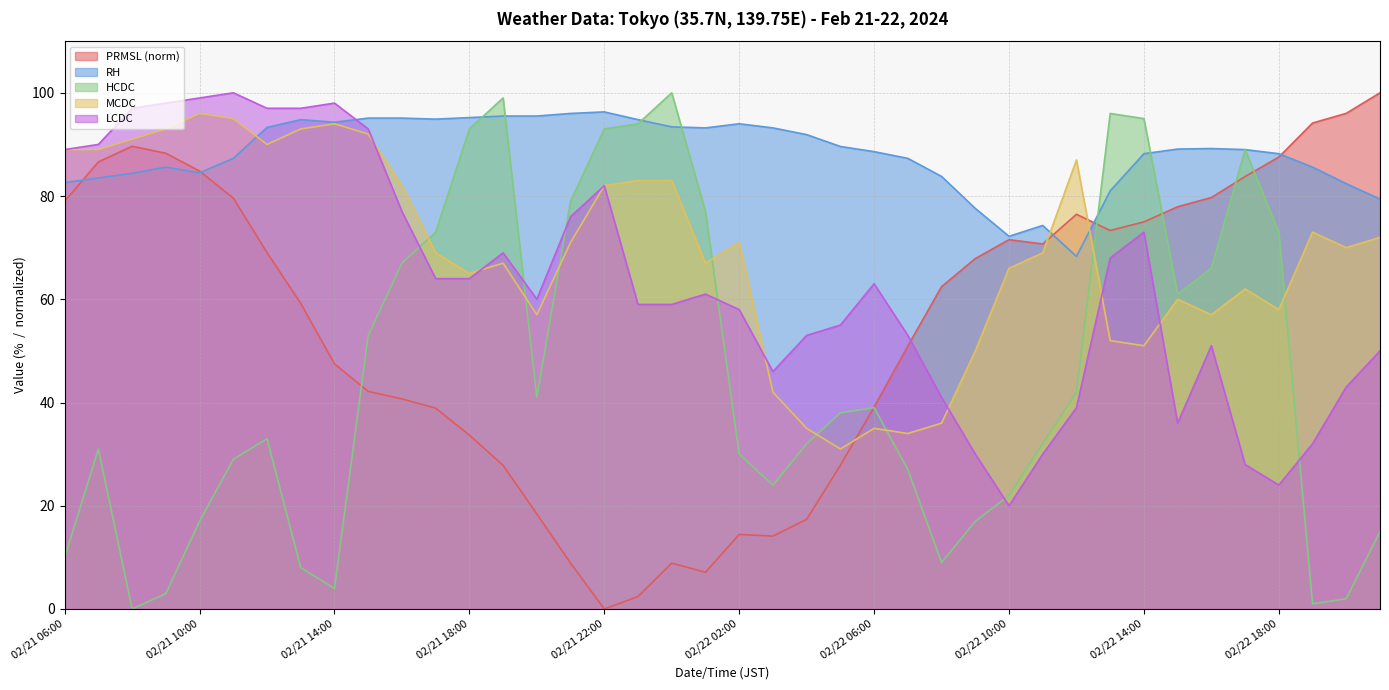

Reading right to left, list all the values displayed in this chart.

PRMSL: 02/22 21:00=100.0	02/22 20:00=96.0	02/22 19:00=94.1	02/22 18:00=87.6	02/22 17:00=83.8	02/22 16:00=79.7	02/22 15:00=77.9	02/22 14:00=75.0	02/22 13:00=73.3	02/22 12:00=76.5	02/22 11:00=70.7	02/22 10:00=71.5	02/22 09:00=67.9	02/22 08:00=62.4	02/22 07:00=50.9	02/22 06:00=39.1	02/22 05:00=27.8	02/22 04:00=17.4	02/22 03:00=14.1	02/22 02:00=14.4	02/22 01:00=7.1	02/22 00:00=8.9	02/21 23:00=2.4	02/21 22:00=0.0	02/21 21:00=8.9	02/21 20:00=18.4	02/21 19:00=27.8	02/21 18:00=33.7	02/21 17:00=38.9	02/21 16:00=40.7	02/21 15:00=42.2	02/21 14:00=47.5	02/21 13:00=59.2	02/21 12:00=69.0	02/21 11:00=79.6	02/21 10:00=84.8	02/21 09:00=88.3	02/21 08:00=89.6	02/21 07:00=86.6	02/21 06:00=79.0
RH: 02/22 21:00=79.4	02/22 20:00=82.4	02/22 19:00=85.6	02/22 18:00=88.2	02/22 17:00=89.0	02/22 16:00=89.2	02/22 15:00=89.1	02/22 14:00=88.2	02/22 13:00=81.0	02/22 12:00=68.3	02/22 11:00=74.3	02/22 10:00=72.2	02/22 09:00=77.6	02/22 08:00=83.8	02/22 07:00=87.3	02/22 06:00=88.6	02/22 05:00=89.6	02/22 04:00=91.9	02/22 03:00=93.2	02/22 02:00=94.0	02/22 01:00=93.2	02/22 00:00=93.4	02/21 23:00=94.8	02/21 22:00=96.3	02/21 21:00=96.0	02/21 20:00=95.5	02/21 19:00=95.5	02/21 18:00=95.2	02/21 17:00=94.9	02/21 16:00=95.1	02/21 15:00=95.1	02/21 14:00=94.3	02/21 13:00=94.8	02/21 12:00=93.3	02/21 11:00=87.3	02/21 10:00=84.5	02/21 09:00=85.6	02/21 08:00=84.4	02/21 07:00=83.5	02/21 06:00=82.6
HCDC: 02/22 21:00=15.0	02/22 20:00=2.0	02/22 19:00=1.0	02/22 18:00=73.0	02/22 17:00=89.0	02/22 16:00=66.0	02/22 15:00=61.0	02/22 14:00=95.0	02/22 13:00=96.0	02/22 12:00=42.0	02/22 11:00=32.0	02/22 10:00=22.0	02/22 09:00=17.0	02/22 08:00=9.0	02/22 07:00=27.0	02/22 06:00=39.0	02/22 05:00=38.0	02/22 04:00=32.0	02/22 03:00=24.0	02/22 02:00=30.0	02/22 01:00=77.0	02/22 00:00=100.0	02/21 23:00=94.0	02/21 22:00=93.0	02/21 21:00=79.0	02/21 20:00=41.0	02/21 19:00=99.0	02/21 18:00=93.0	02/21 17:00=73.0	02/21 16:00=67.0	02/21 15:00=53.0	02/21 14:00=4.0	02/21 13:00=8.0	02/21 12:00=33.0	02/21 11:00=29.0	02/21 10:00=17.0	02/21 09:00=3.0	02/21 08:00=0.0	02/21 07:00=31.0	02/21 06:00=10.0
MCDC: 02/22 21:00=72.0	02/22 20:00=70.0	02/22 19:00=73.0	02/22 18:00=58.0	02/22 17:00=62.0	02/22 16:00=57.0	02/22 15:00=60.0	02/22 14:00=51.0	02/22 13:00=52.0	02/22 12:00=87.0	02/22 11:00=69.0	02/22 10:00=66.0	02/22 09:00=50.0	02/22 08:00=36.0	02/22 07:00=34.0	02/22 06:00=35.0	02/22 05:00=31.0	02/22 04:00=35.0	02/22 03:00=42.0	02/22 02:00=71.0	02/22 01:00=67.0	02/22 00:00=83.0	02/21 23:00=83.0	02/21 22:00=82.0	02/21 21:00=71.0	02/21 20:00=57.0	02/21 19:00=67.0	02/21 18:00=65.0	02/21 17:00=69.0	02/21 16:00=82.0	02/21 15:00=92.0	02/21 14:00=94.0	02/21 13:00=93.0	02/21 12:00=90.0	02/21 11:00=95.0	02/21 10:00=96.0	02/21 09:00=93.0	02/21 08:00=91.0	02/21 07:00=89.0	02/21 06:00=89.0
LCDC: 02/22 21:00=50.0	02/22 20:00=43.0	02/22 19:00=32.0	02/22 18:00=24.0	02/22 17:00=28.0	02/22 16:00=51.0	02/22 15:00=36.0	02/22 14:00=73.0	02/22 13:00=68.0	02/22 12:00=39.0	02/22 11:00=30.0	02/22 10:00=20.0	02/22 09:00=30.0	02/22 08:00=41.0	02/22 07:00=53.0	02/22 06:00=63.0	02/22 05:00=55.0	02/22 04:00=53.0	02/22 03:00=46.0	02/22 02:00=58.0	02/22 01:00=61.0	02/22 00:00=59.0	02/21 23:00=59.0	02/21 22:00=82.0	02/21 21:00=76.0	02/21 20:00=60.0	02/21 19:00=69.0	02/21 18:00=64.0	02/21 17:00=64.0	02/21 16:00=77.0	02/21 15:00=93.0	02/21 14:00=98.0	02/21 13:00=97.0	02/21 12:00=97.0	02/21 11:00=100.0	02/21 10:00=99.0	02/21 09:00=98.0	02/21 08:00=97.0	02/21 07:00=90.0	02/21 06:00=89.0